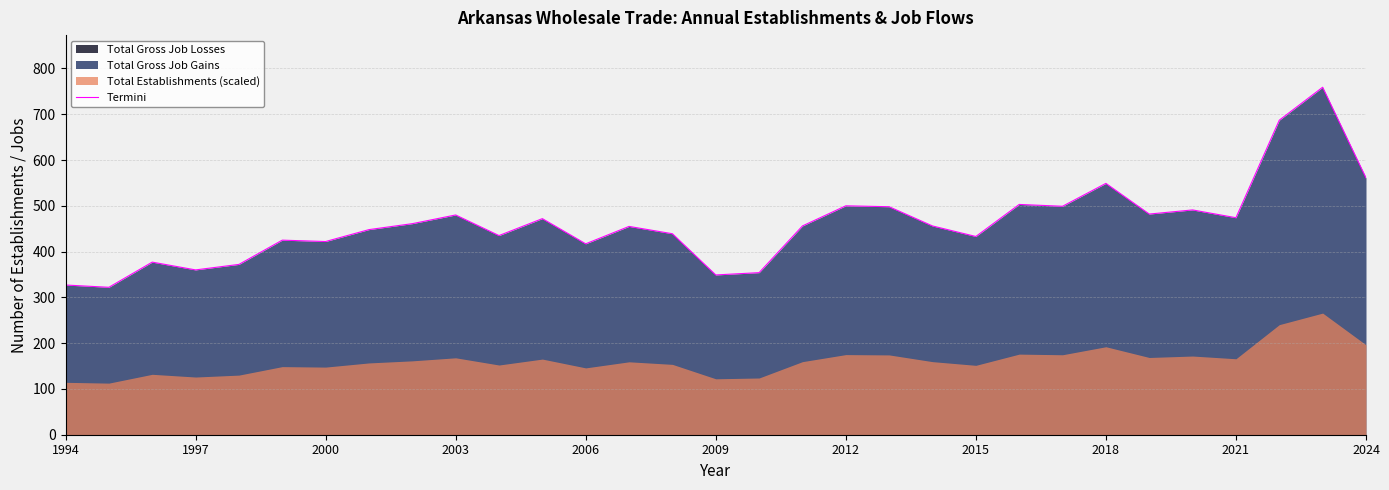

Rank the categories by value from highest to lowest.

29, 28, 30, 24, 22, 18, 23, 19, 26, 25, 2021, 27, 11, 2018, 17, 20, 13, 2015, 14, 2024, 21, 2009, 2012, 12, 2000, 2006, 2003, 16, 15, 1994, 1997